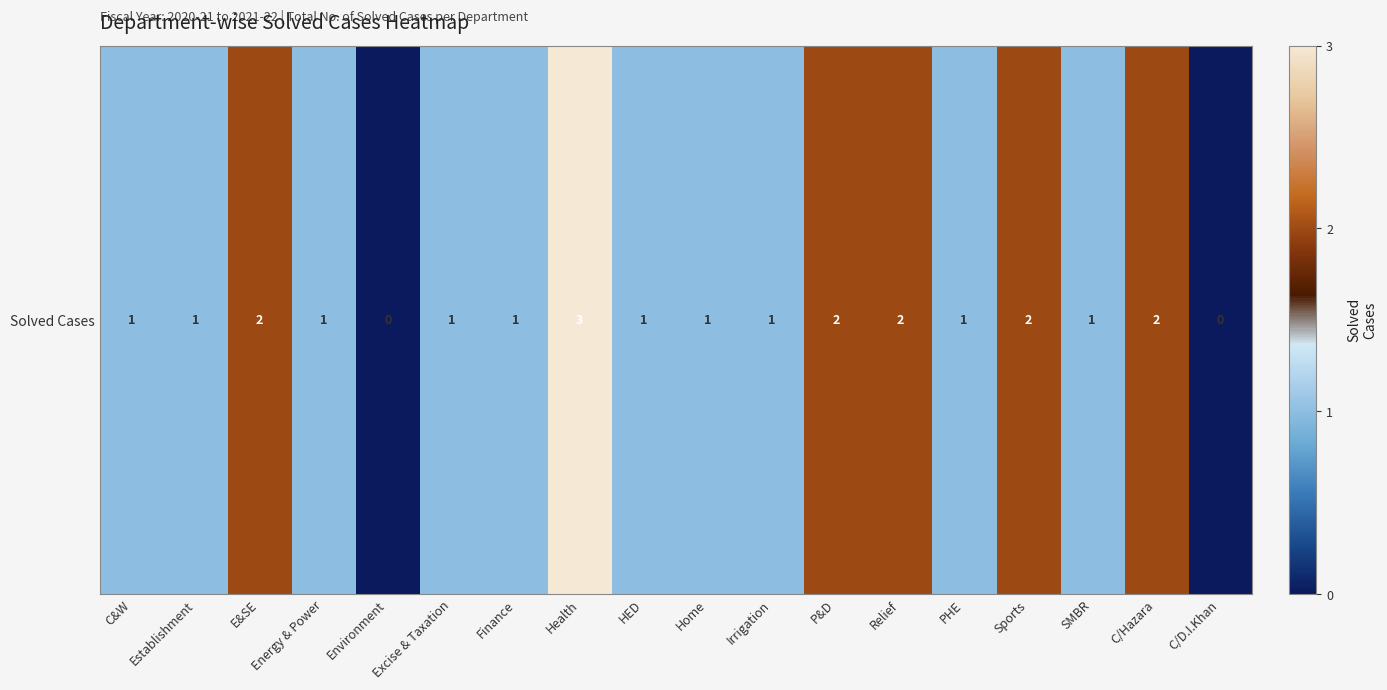

Reading left to right, extract all data points from this chart.

1	1	2	1	0	1	1	3	1	1	1	2	2	1	2	1	2	0